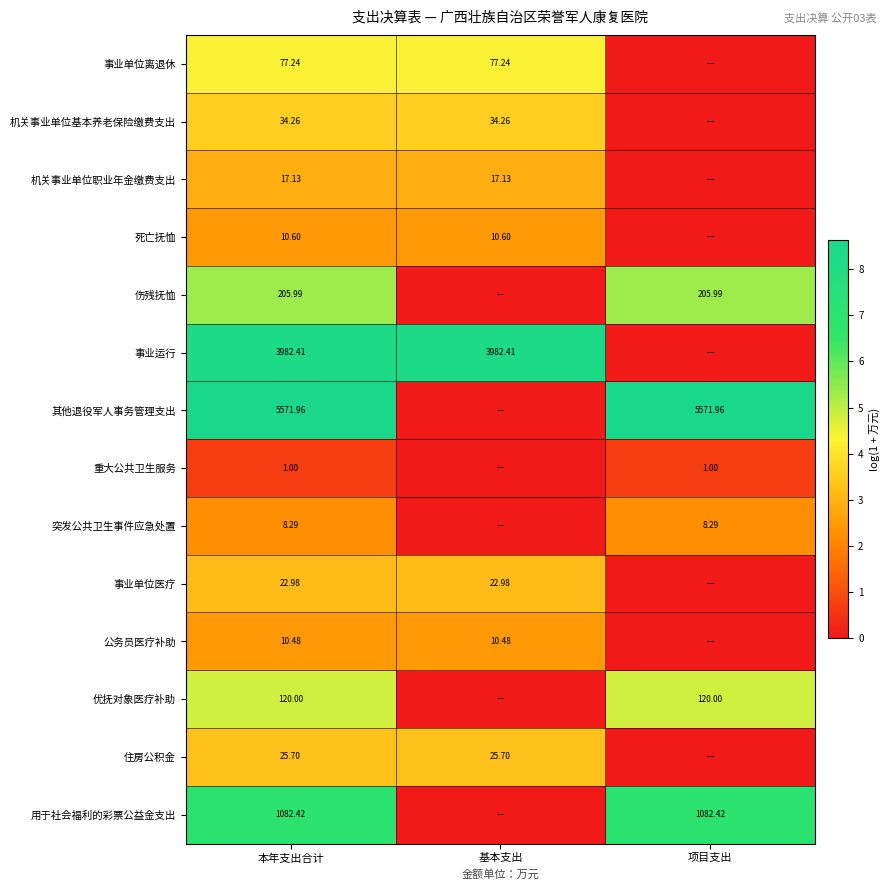

Rank the series at 本年支出合计 from highest to lowest value.

其他退役军人事务管理支出, 事业运行, 用于社会福利的彩票公益金支出, 伤残抚恤, 优抚对象医疗补助, 事业单位离退休, 机关事业单位基本养老保险缴费支出, 住房公积金, 事业单位医疗, 机关事业单位职业年金缴费支出, 死亡抚恤, 公务员医疗补助, 突发公共卫生事件应急处置, 重大公共卫生服务